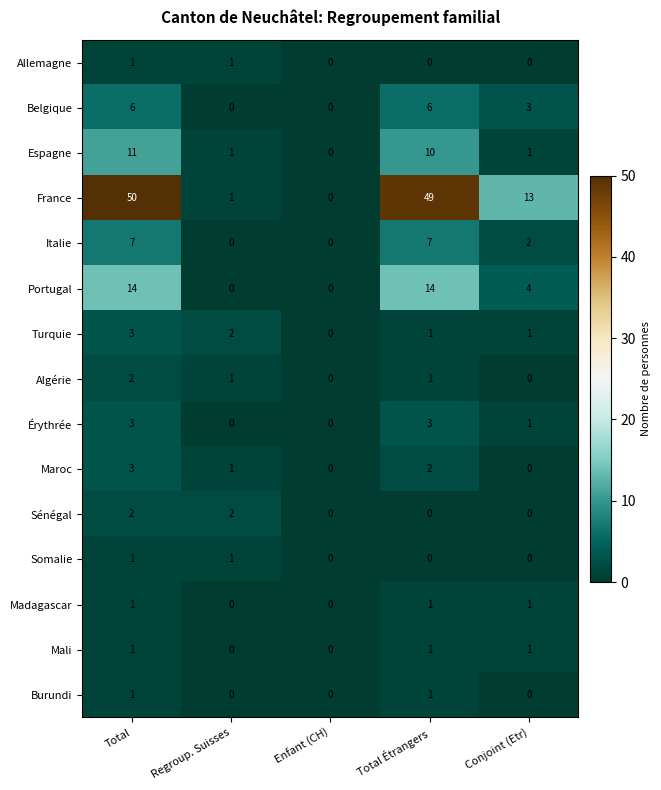

Which category has the highest value across all series?

Total